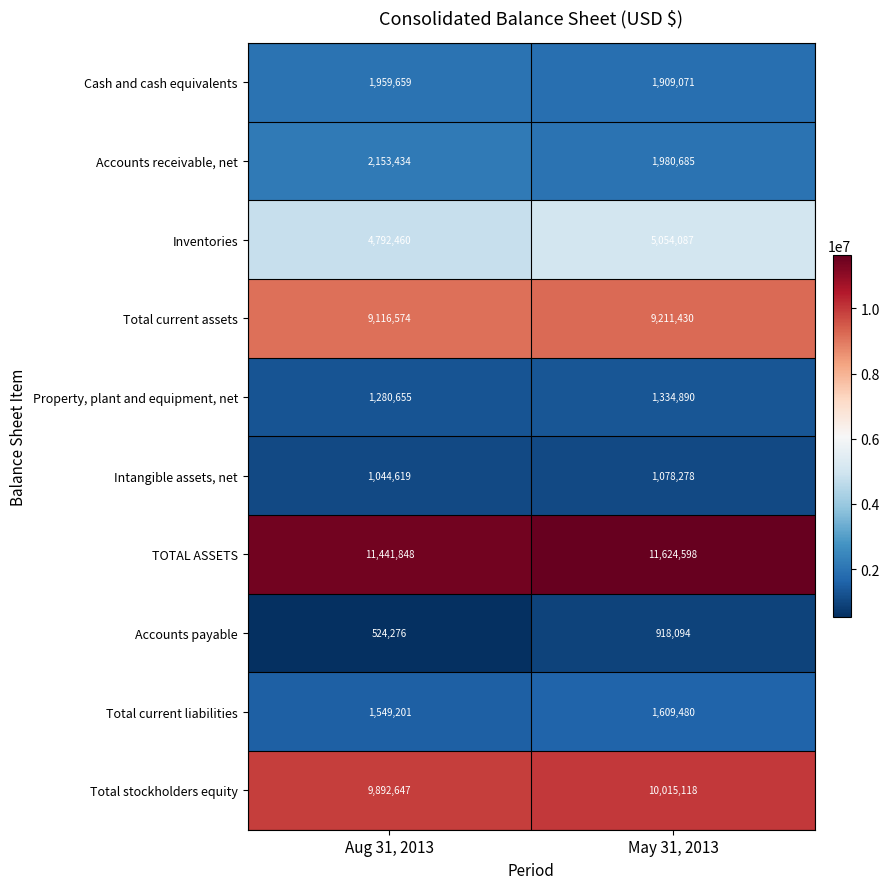

Reading right to left, extract all data points from this chart.

Cash and cash equivalents: 1909071	1959659
Accounts receivable, net: 1980685	2153434
Inventories: 5054087	4792460
Total current assets: 9211430	9116574
Property, plant and equipment, net: 1334890	1280655
Intangible assets, net: 1078278	1044619
TOTAL ASSETS: 11624598	11441848
Accounts payable: 918094	524276
Total current liabilities: 1609480	1549201
Total stockholders equity: 10015118	9892647